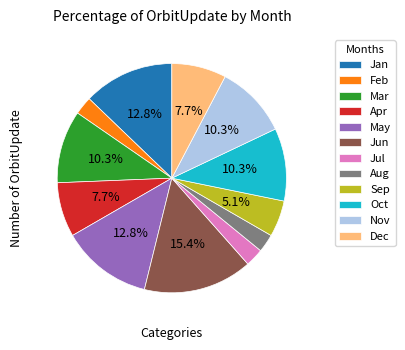

What is the ratio of the value at Mar to the value at Oct?

1.0